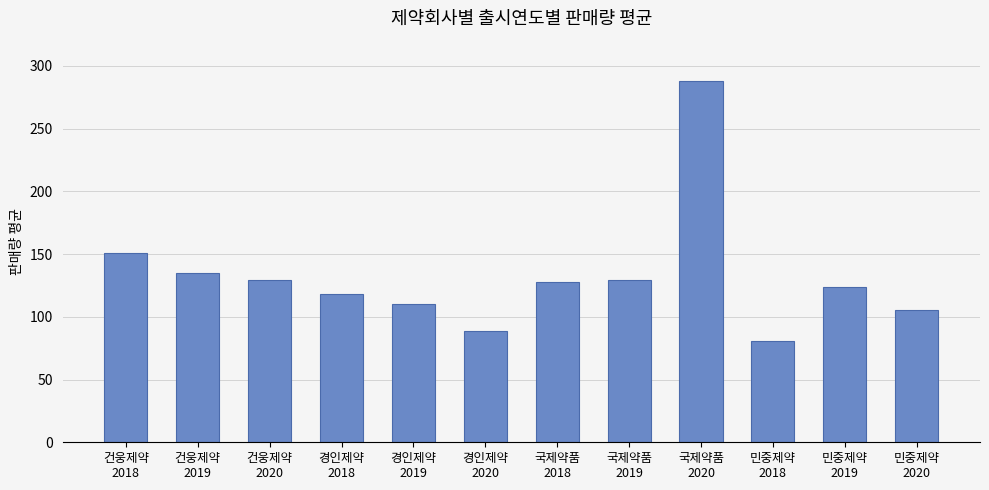

What is the label of the 12th bar from the right?

건웅제약
2018